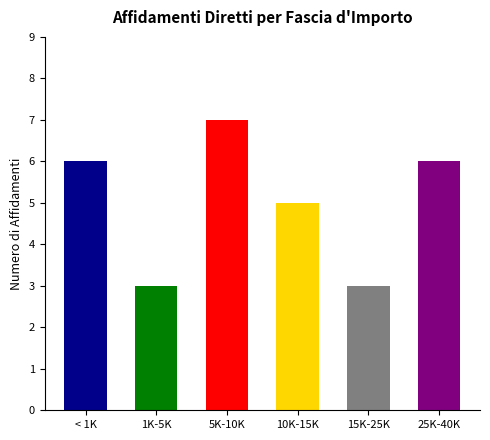

What is the label of the 3rd bar from the left?

5K-10K